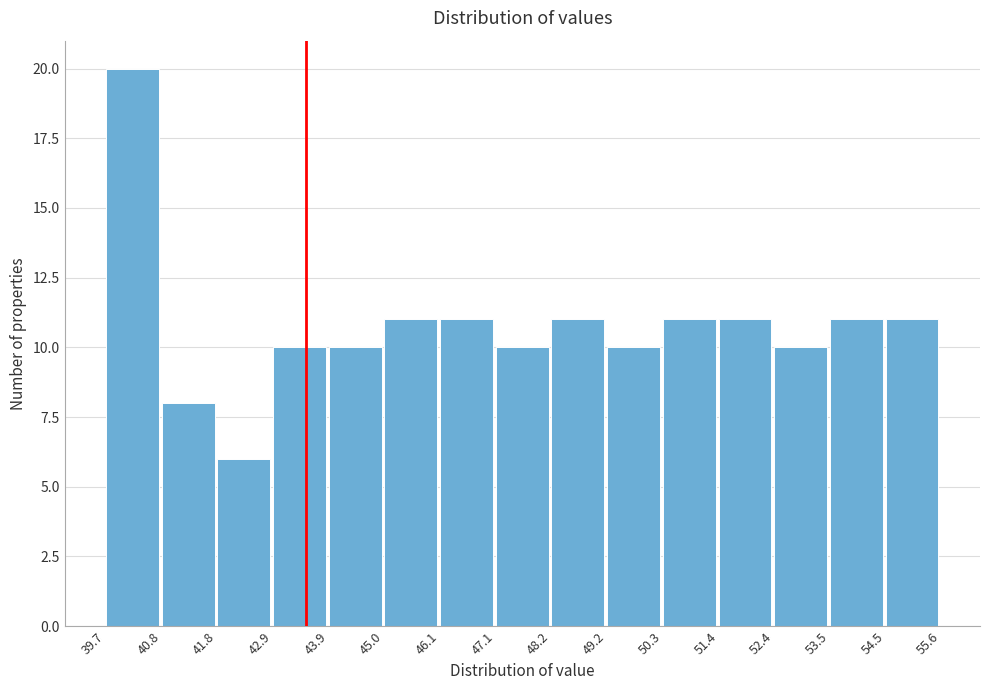

What is the height of the bar covering 48.2 to 49.2 on the x-axis? The values are not printed on the chart, so give them approximately, as read against the axis.

11